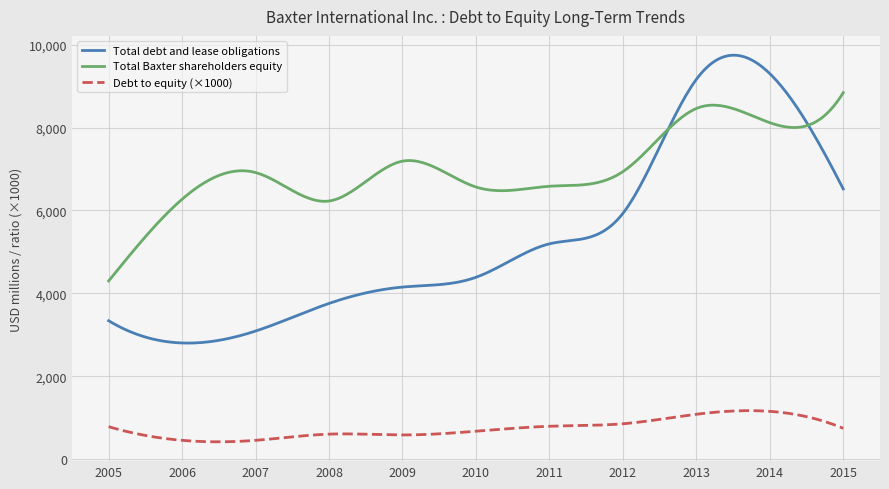

Rank the series by their average value, from lowest to highest.

Debt to equity (×1000), Total debt and lease obligations, Total Baxter shareholders equity